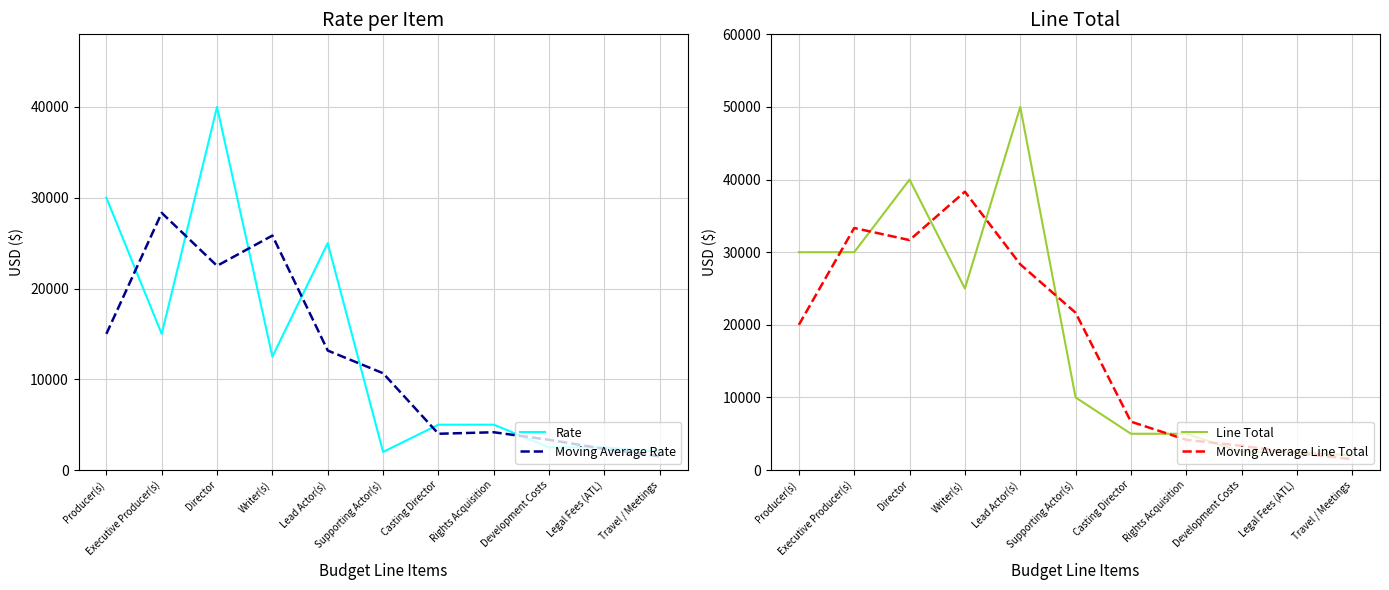

What is the smallest value displayed?

1500.0